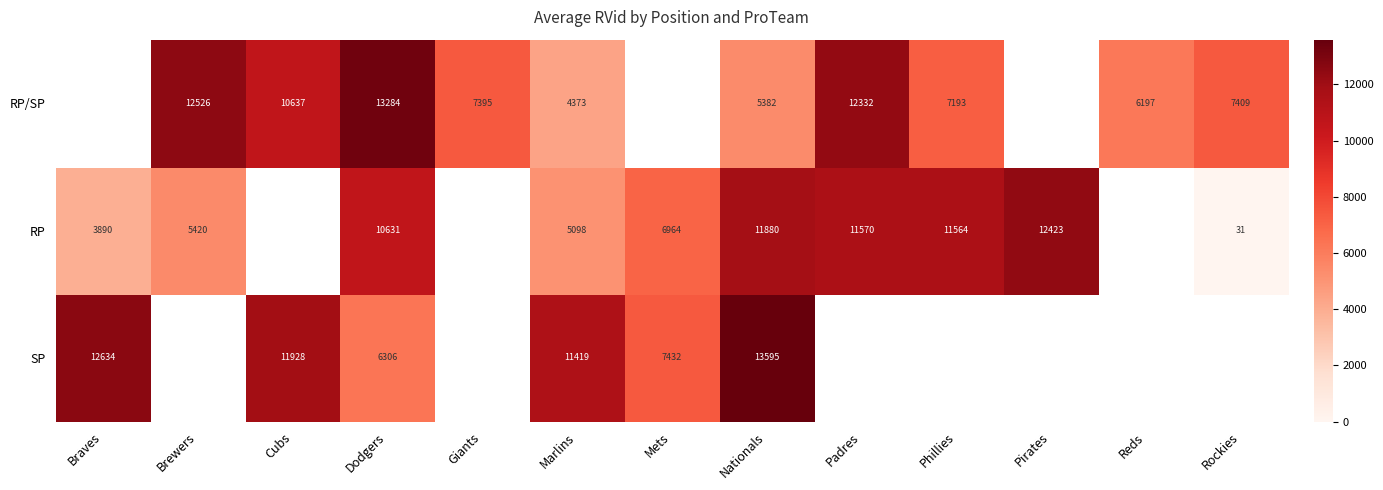

What is the total value across all series at Nationals?

30857